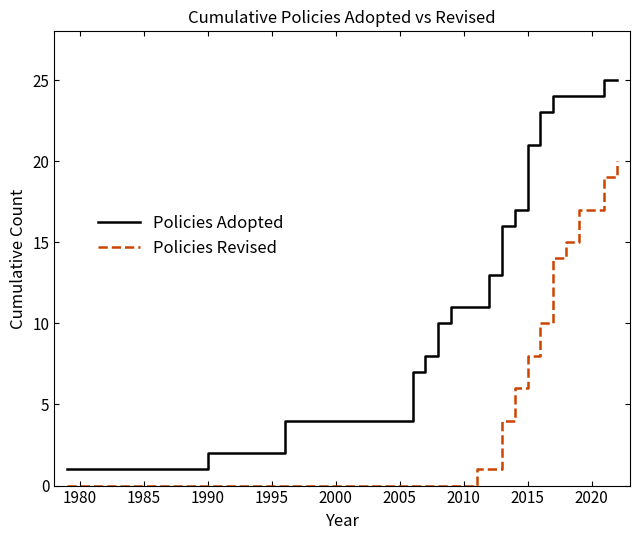

How many series are shown in this chart?

2